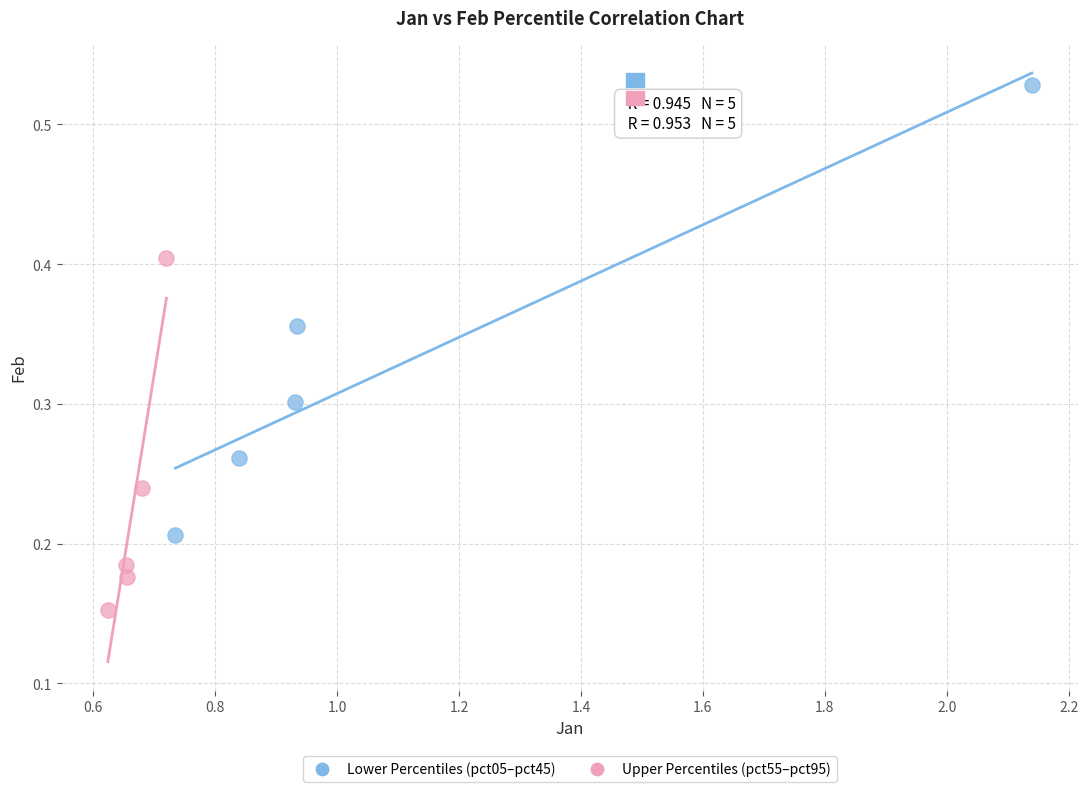

Which series contains the highest Y value?

Lower Percentiles (pct05–pct45)